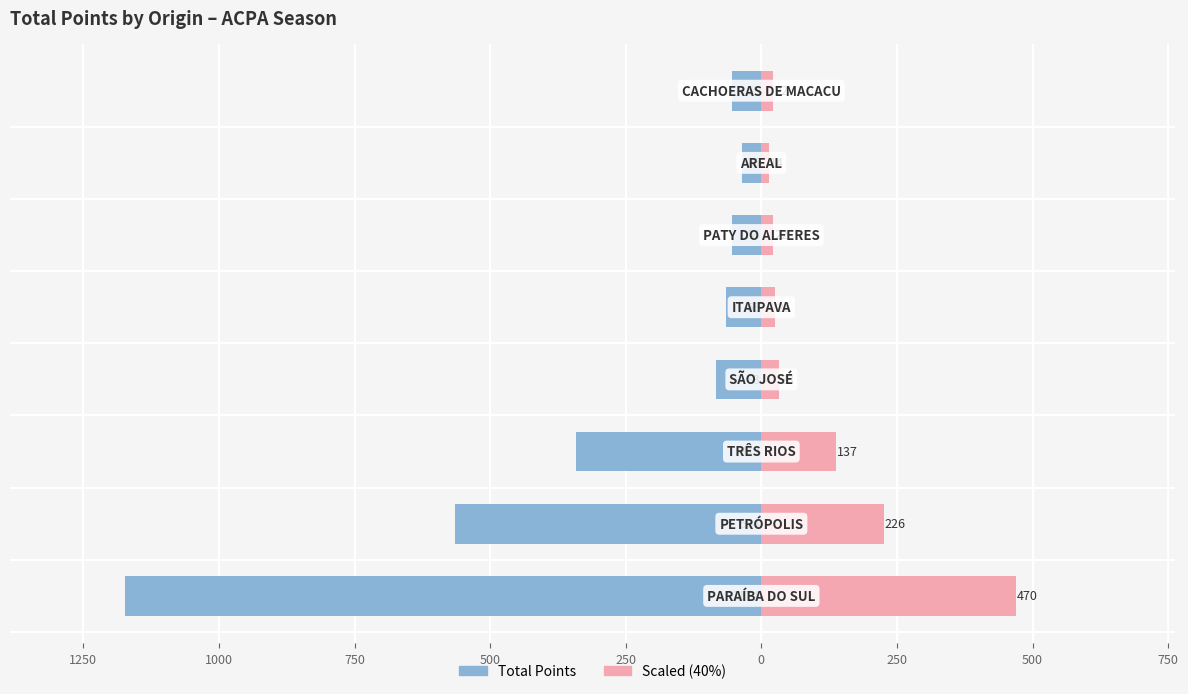

Are the bars horizontal?

Yes